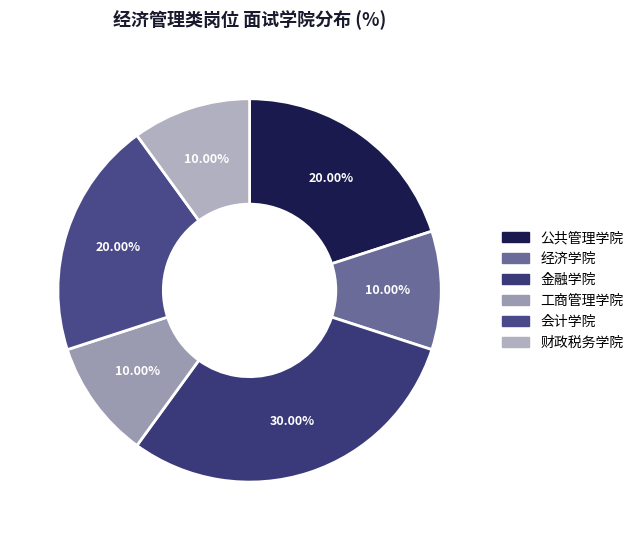

Rank the categories by value from highest to lowest.

金融学院, 公共管理学院, 会计学院, 经济学院, 工商管理学院, 财政税务学院